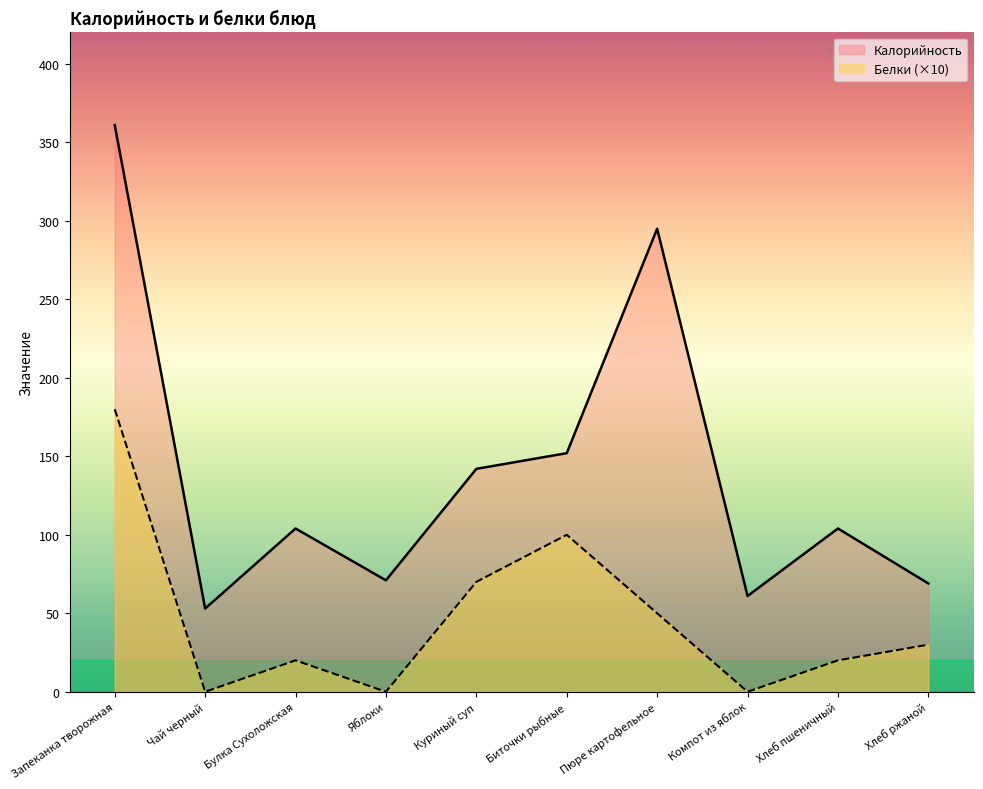

What value does the Калорийность series have at Хлеб пшеничный?

104